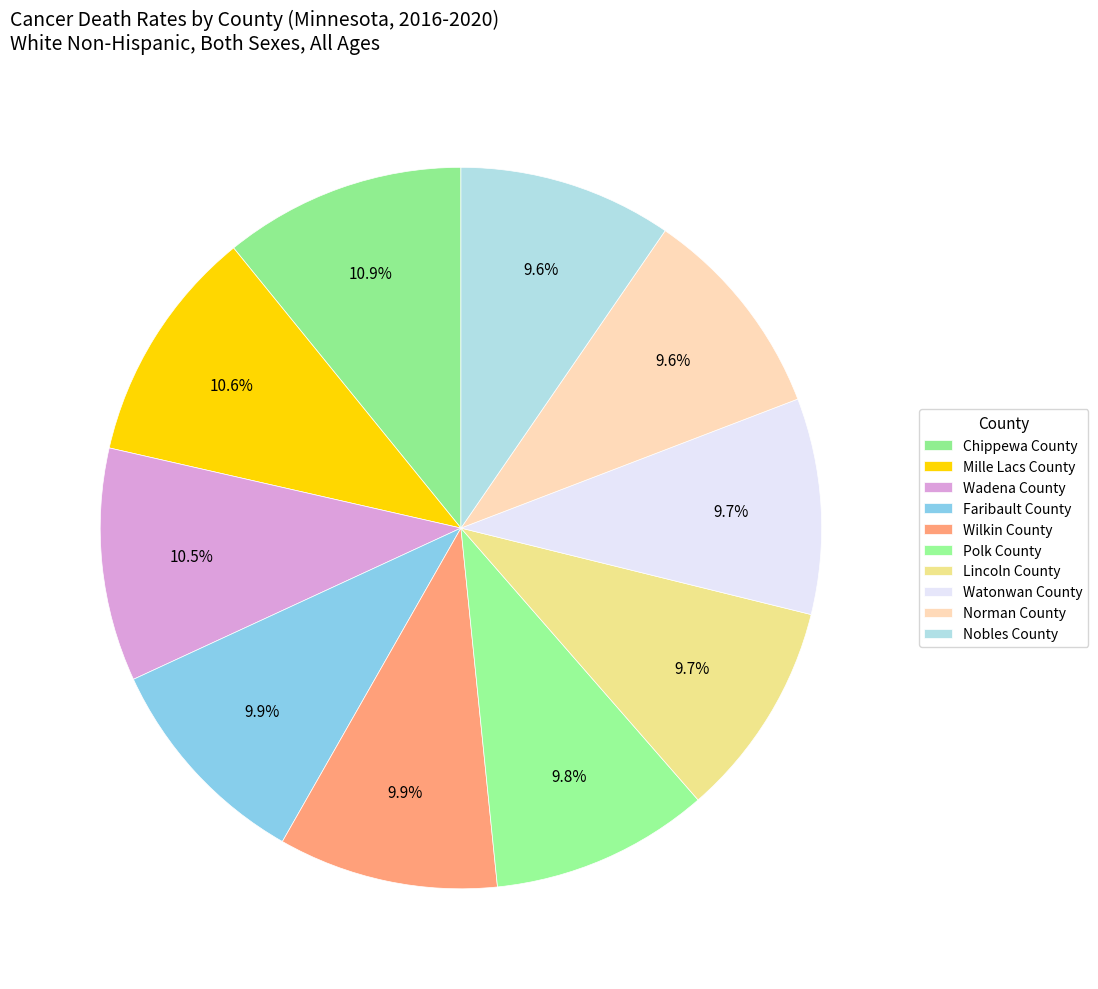

What percentage is the Nobles County slice, to the nearest percent?

10%